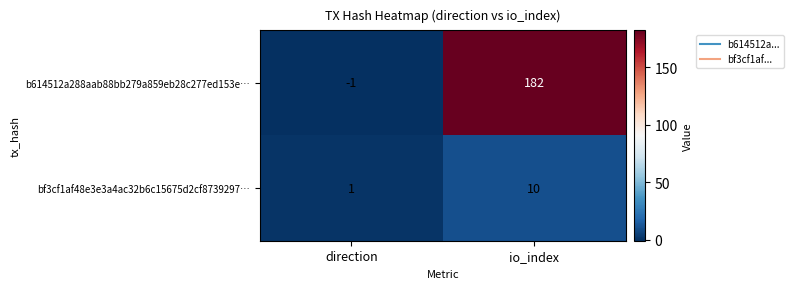

Rank the series by their maximum value, from highest to lowest.

b614512a288aab88bb279a859eb28c277ed153e…, bf3cf1af48e3e3a4ac32b6c15675d2cf8739297…